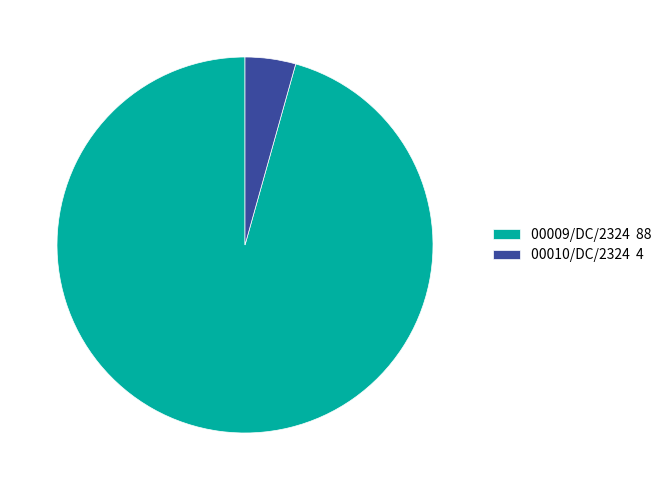

What is the largest slice in the pie chart?

00009/DC/2324